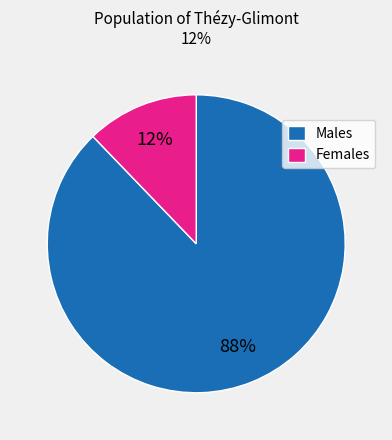

True or false: Females accounts for 1% of the total.

False